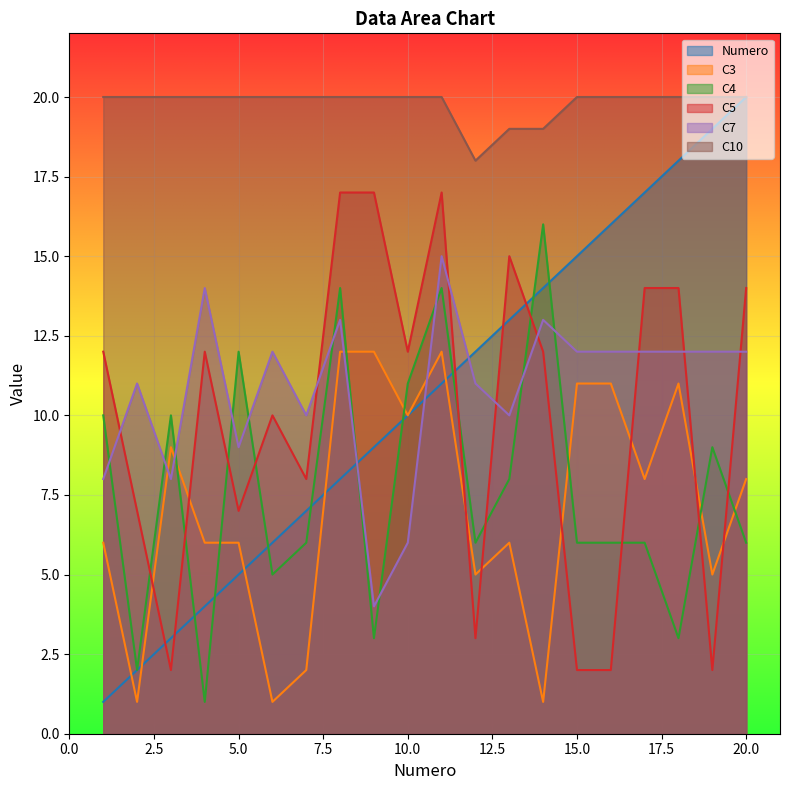

At which category does the chart reach its peak across all series?

20